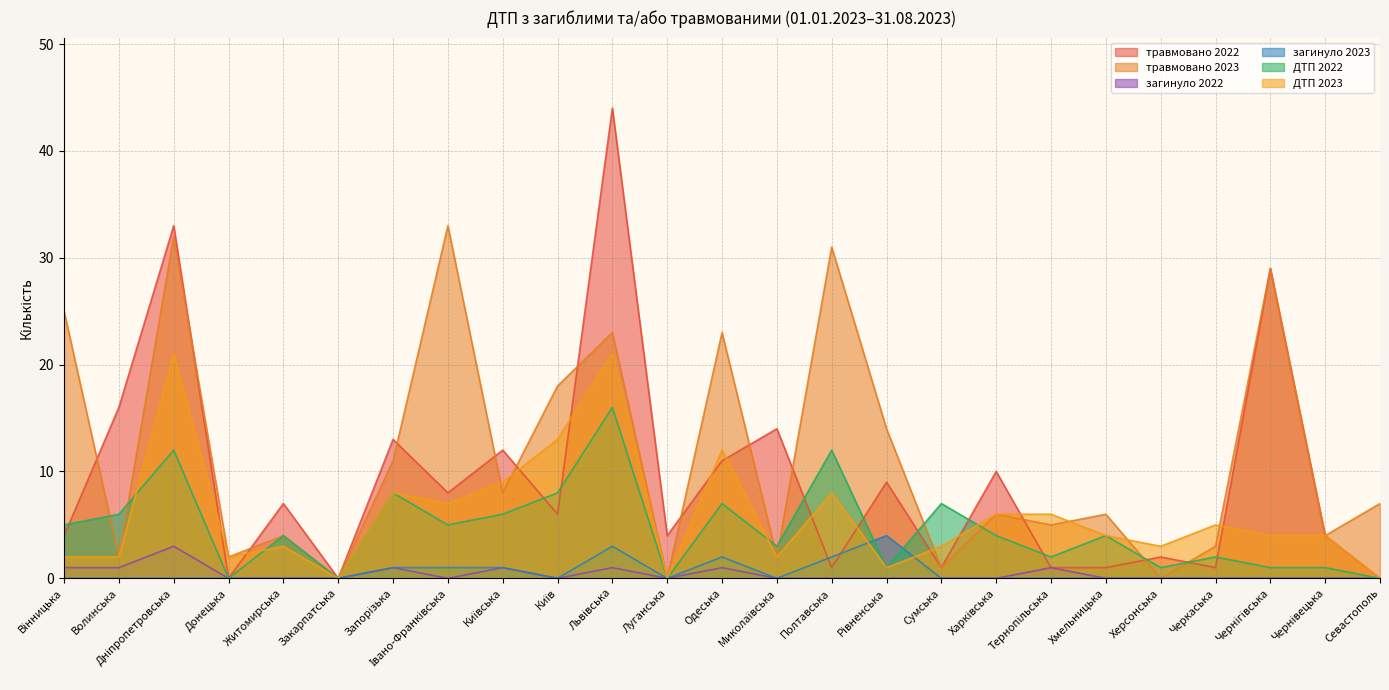

What position from the right is Донецька?

22